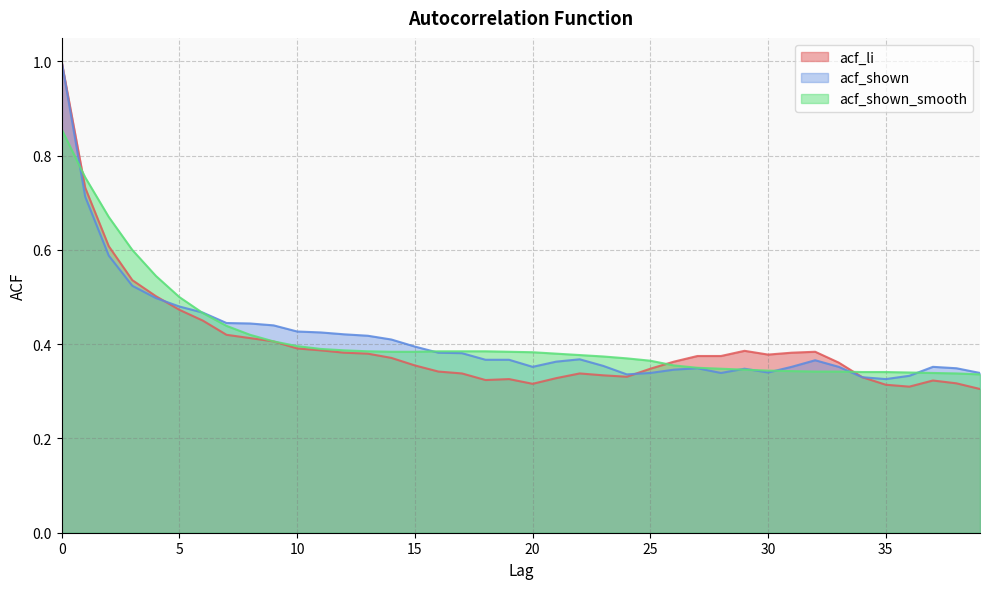

Which series ends up on top after the final intersection of acf_shown and acf_shown_smooth?

acf_shown